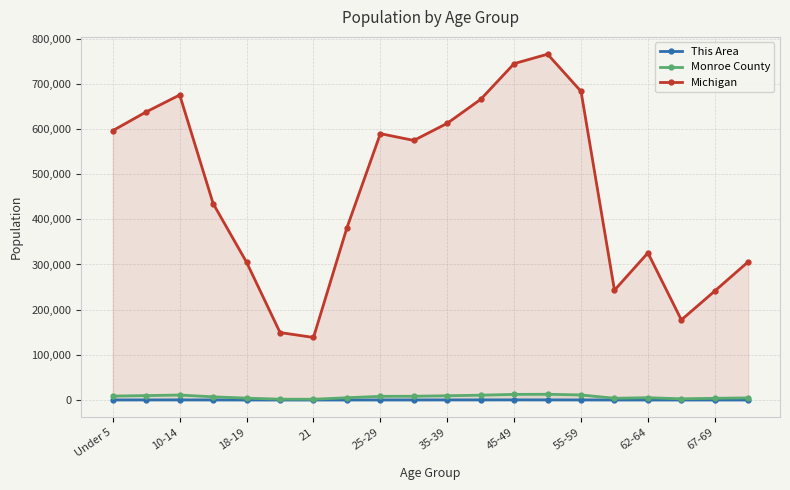

At 55-59, list the series in order from largest to smallest.

Michigan, Monroe County, This Area